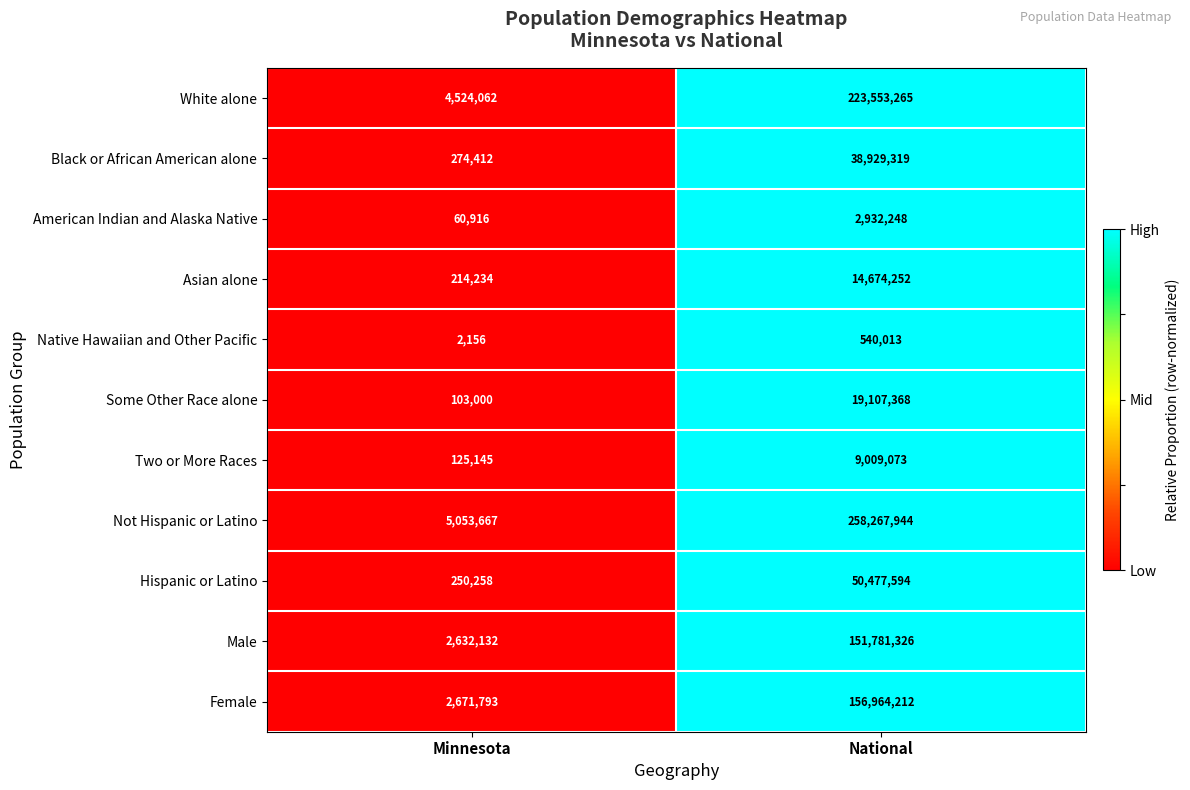

Reading left to right, extract all data points from this chart.

White alone: 4524062	223553265
Black or African American alone: 274412	38929319
American Indian and Alaska Native: 60916	2932248
Asian alone: 214234	14674252
Native Hawaiian and Other Pacific: 2156	540013
Some Other Race alone: 103000	19107368
Two or More Races: 125145	9009073
Not Hispanic or Latino: 5053667	258267944
Hispanic or Latino: 250258	50477594
Male: 2632132	151781326
Female: 2671793	156964212